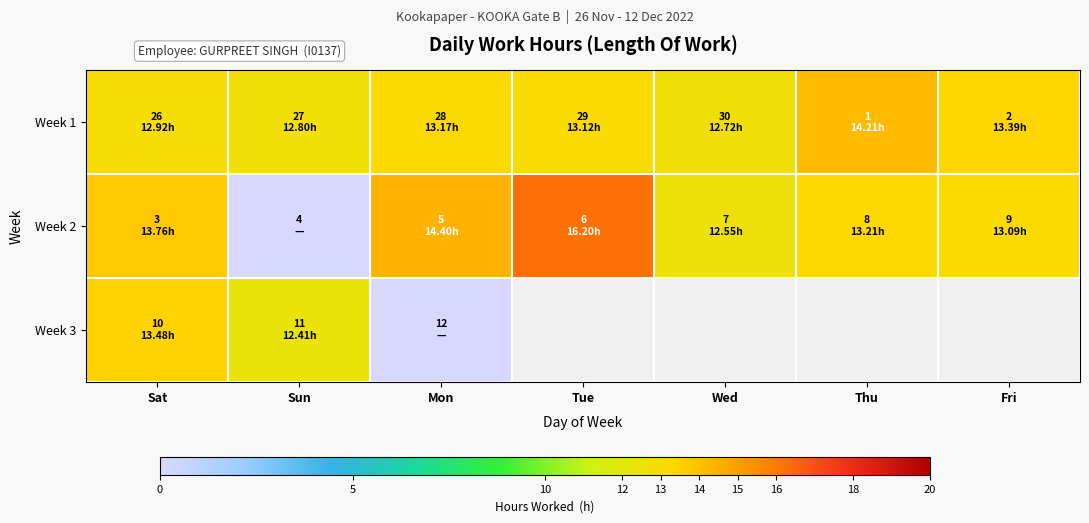

At which label does Week 2 reach its minimum?

Sun